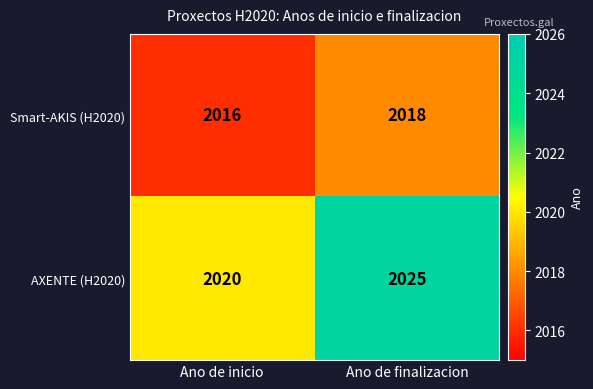

How many series are shown in this chart?

2